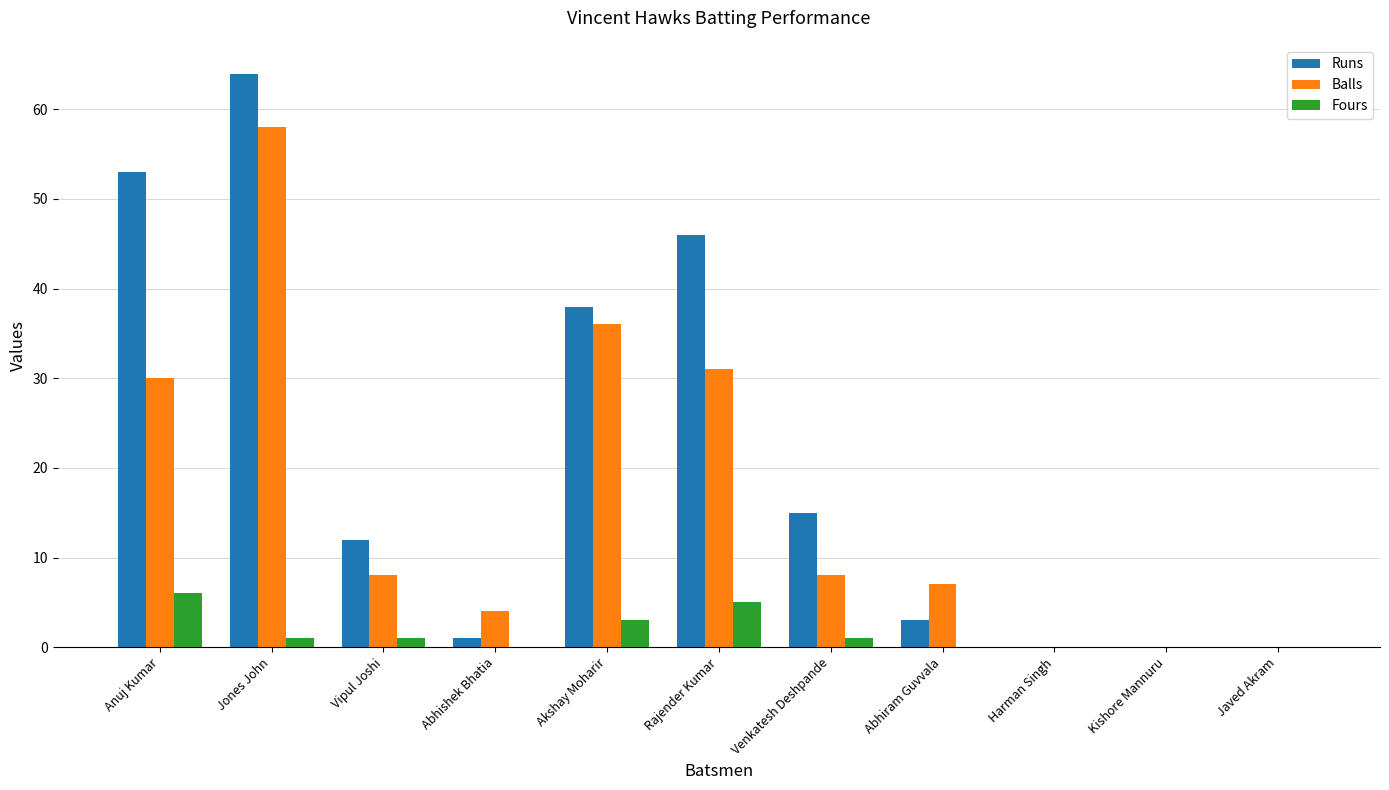

At which category is the sum across all series the highest?

Jones John